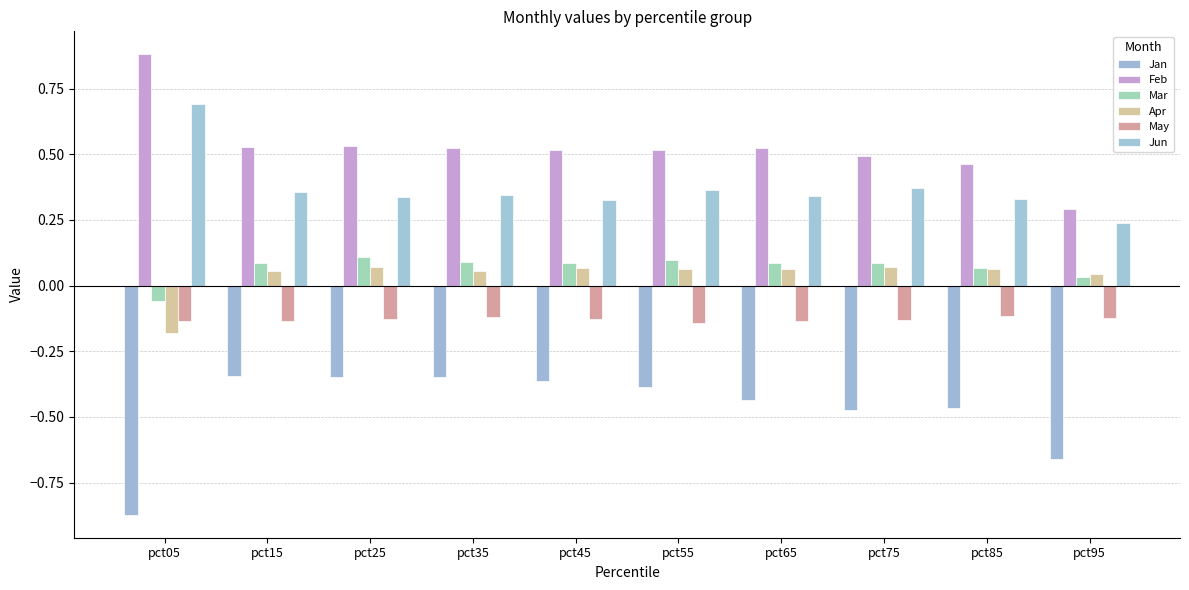

How many bars are there in each group?

6